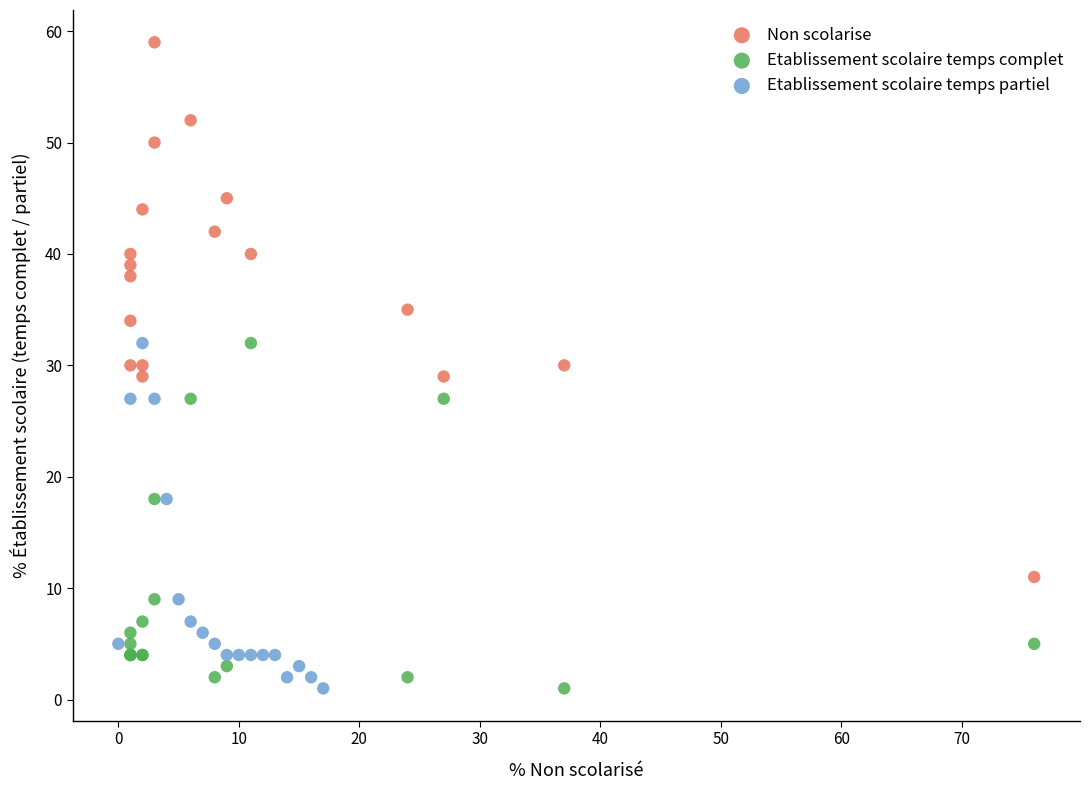

Which series reaches the maximum Y coordinate?

Non scolarise